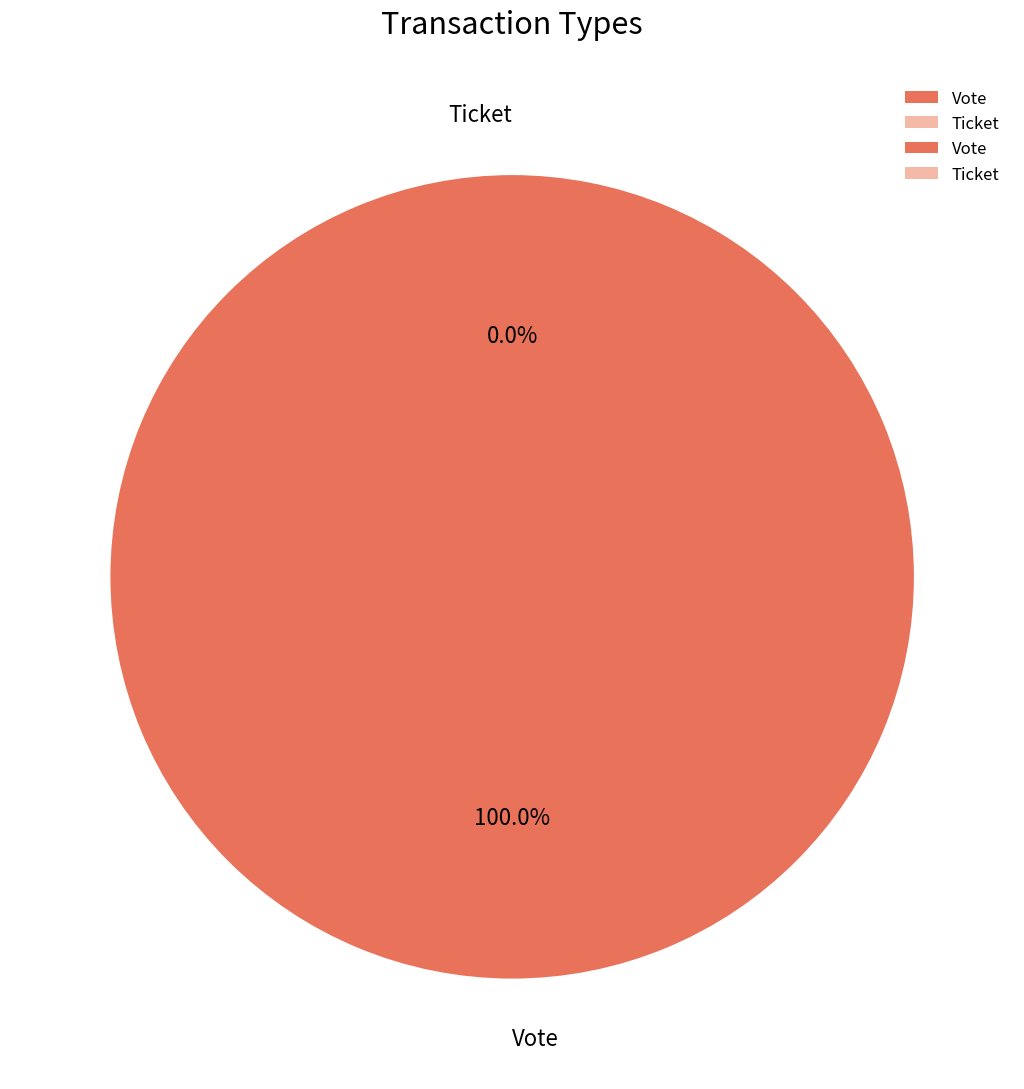

Combined, do Ticket and Vote account for over 50%?

Yes